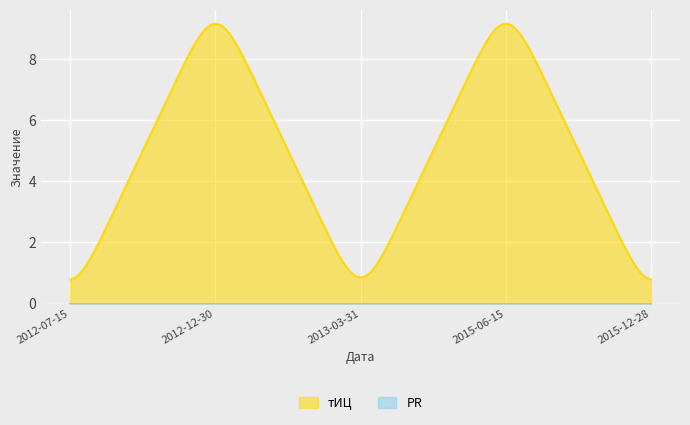

What value does the тИЦ series have at 2012-12-30, to the nearest 10?

10